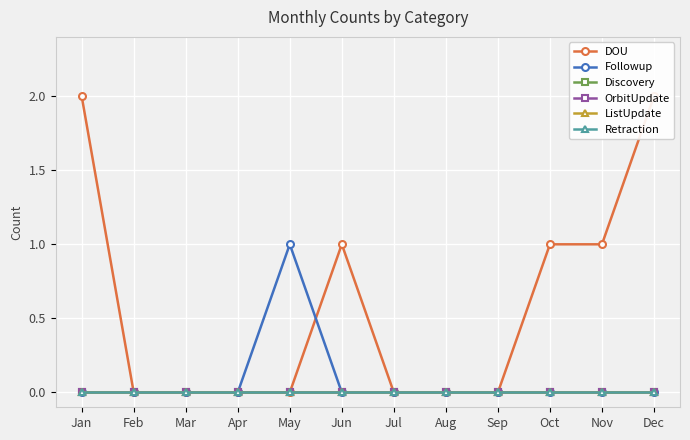

True or false: Discovery has more than 2 interior local peaks.

False